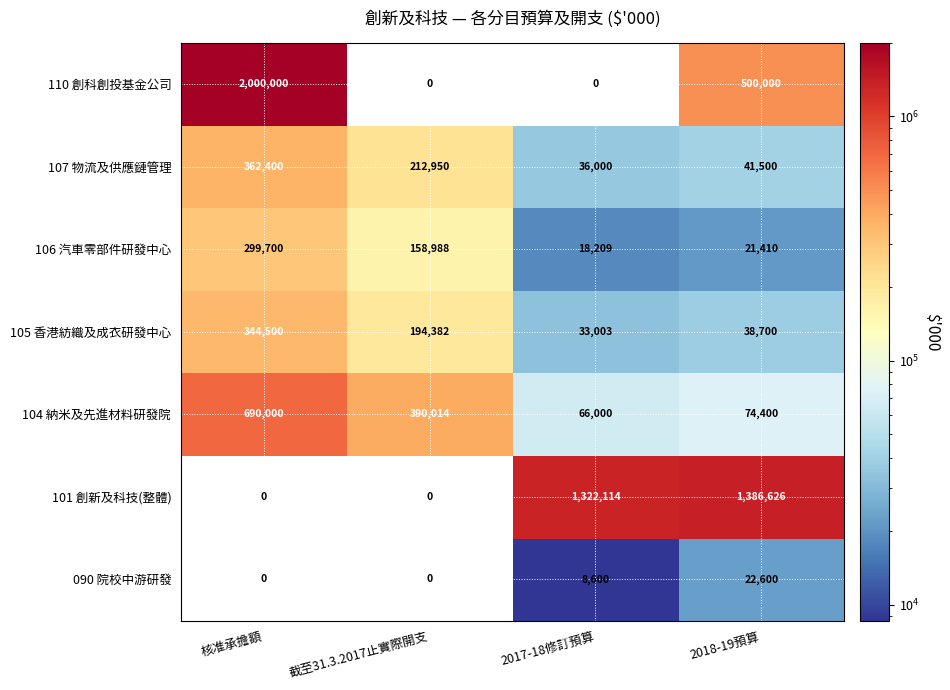

What is the approximate value of 090 院校中游研發 at 2018-19預算, to the nearest 50?

22600